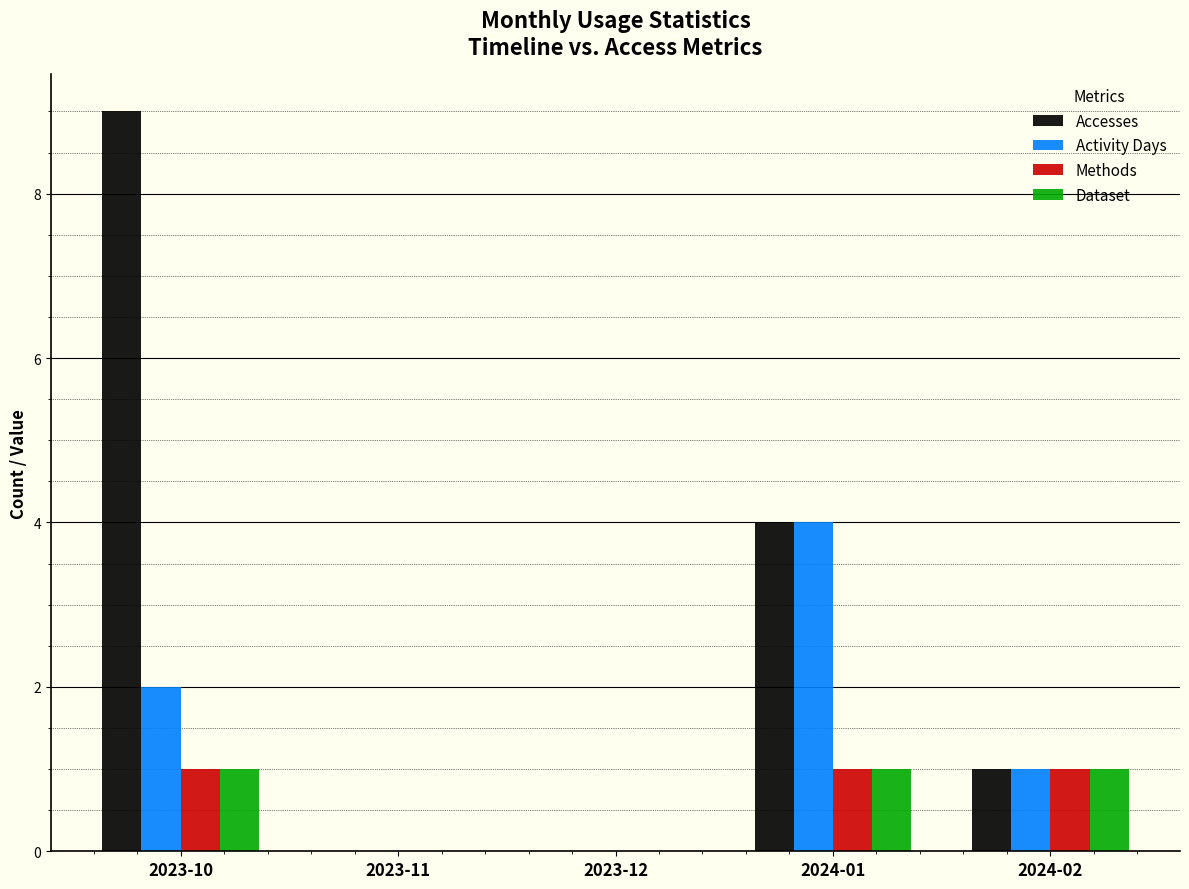

What is the total value across all series at 2023-10?

13